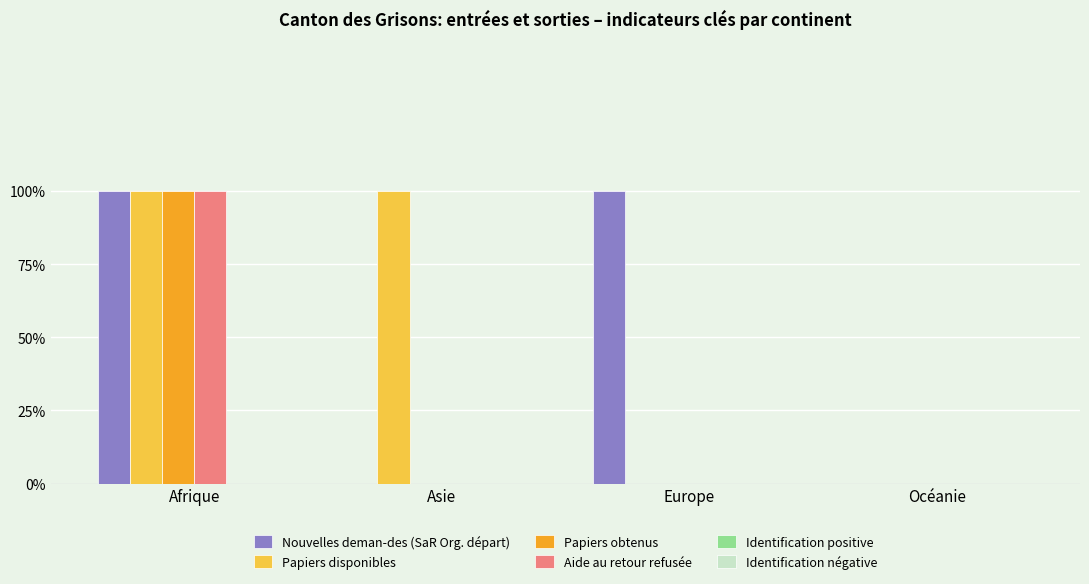

Does the chart contain stacked bars?

No